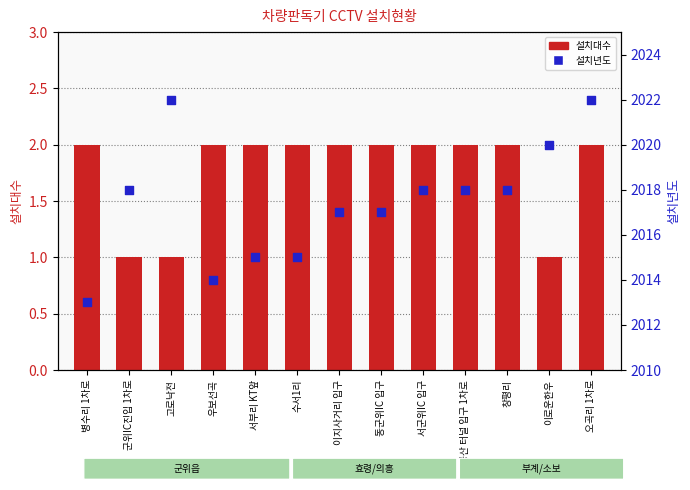

Which series contains the highest Y value?

설치년도